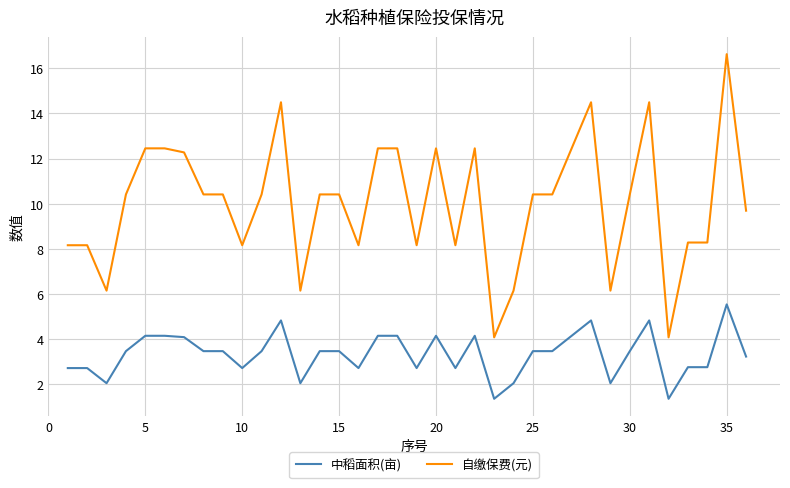

How many distinct data groups are displayed?

2